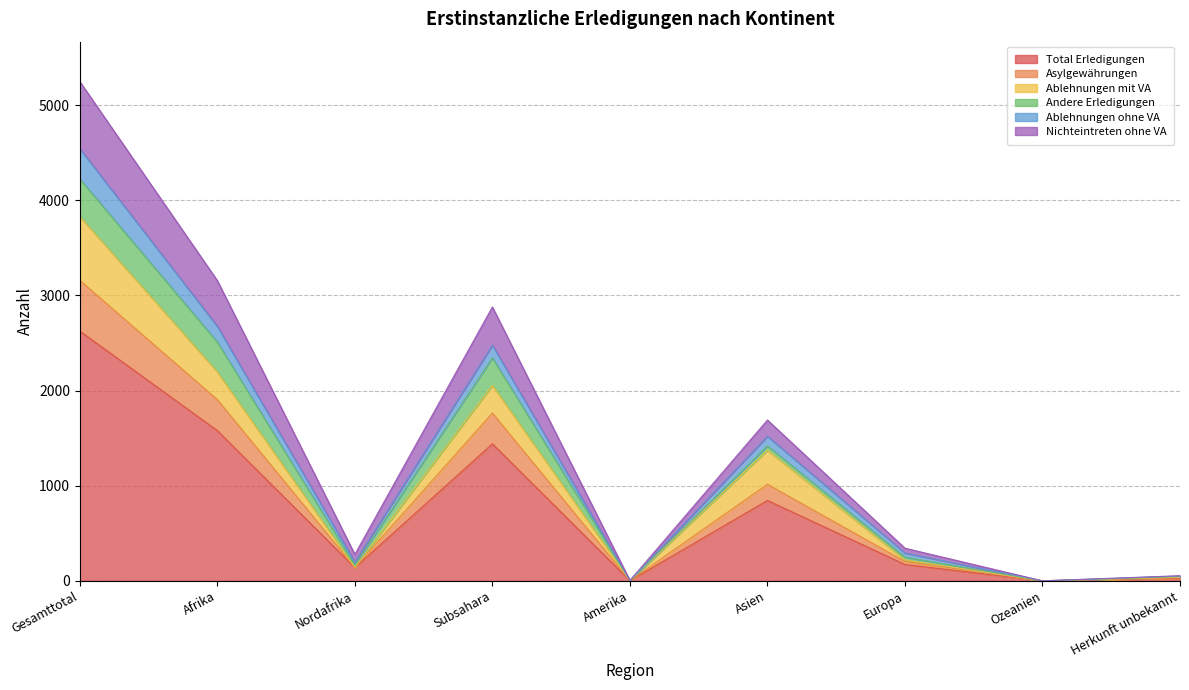

How many data points does each series have?

9